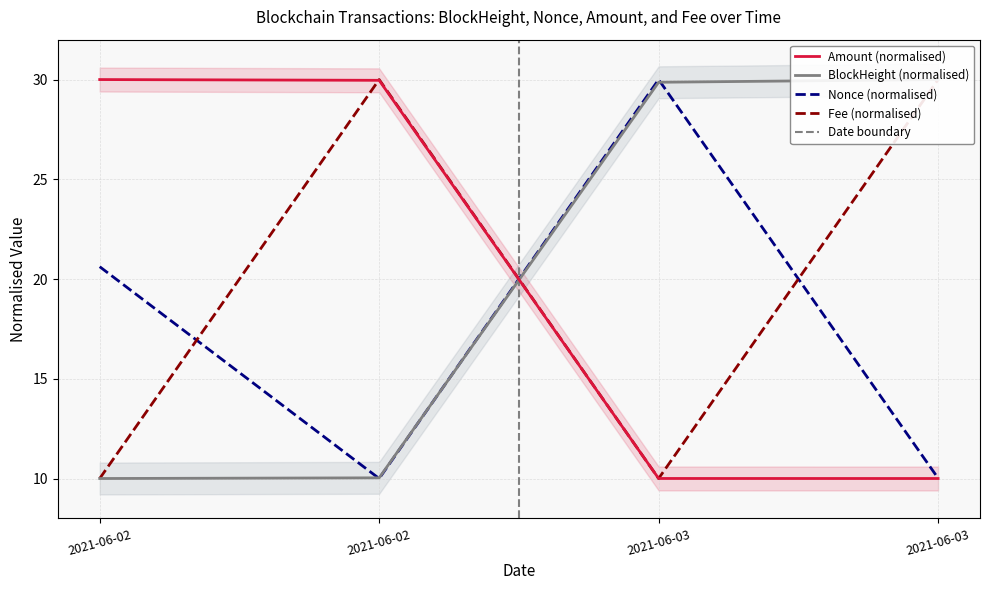

Is this an area chart (filled region under the line)?

No